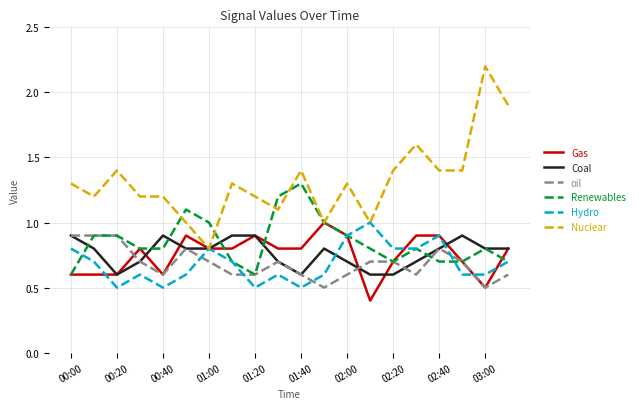

What is the sum of all Renewables values?

17.0